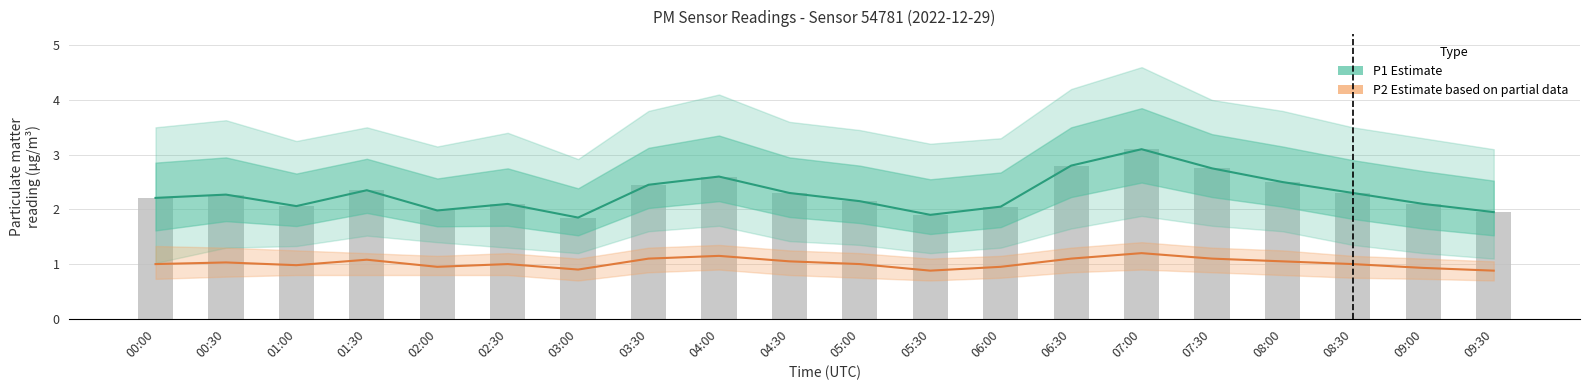

Which series has the largest total across all categories?

P1 Estimate